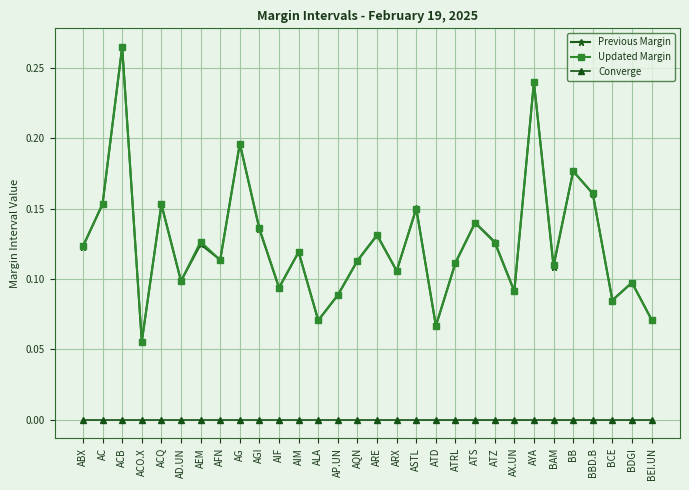

At which category is the sum across all series the highest?

ACB